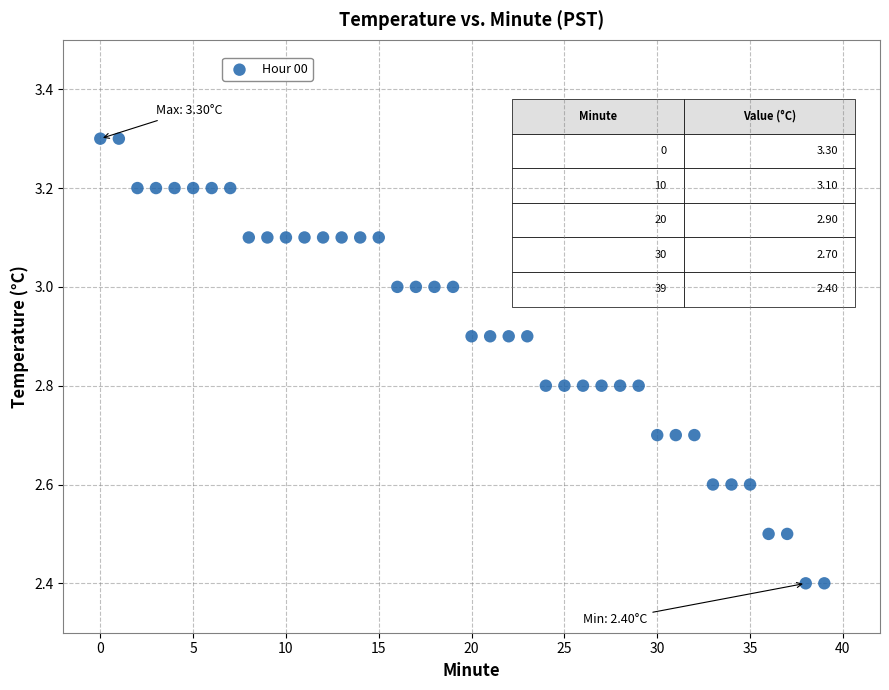

What is the range of Y values (max minus min)?

0.9